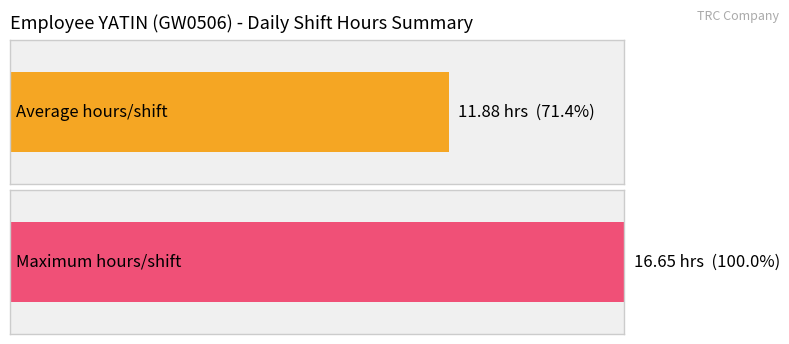

Does the chart contain stacked bars?

No